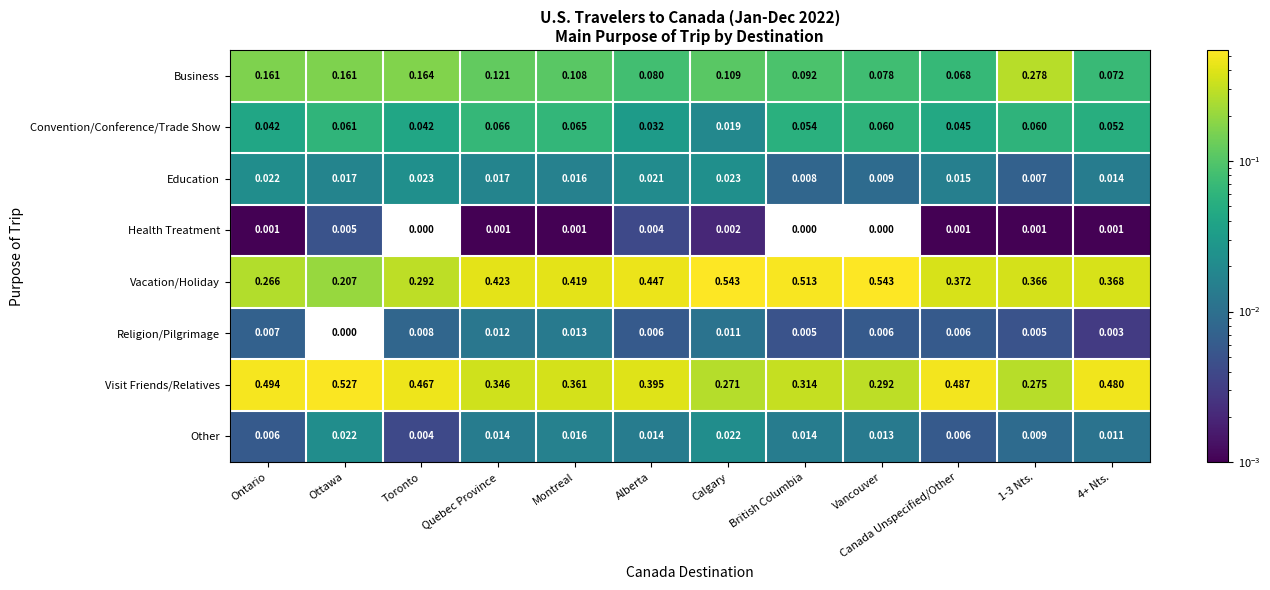

Is the value of Visit Friends/Relatives at Montreal greater than the value of Other at Calgary?

Yes